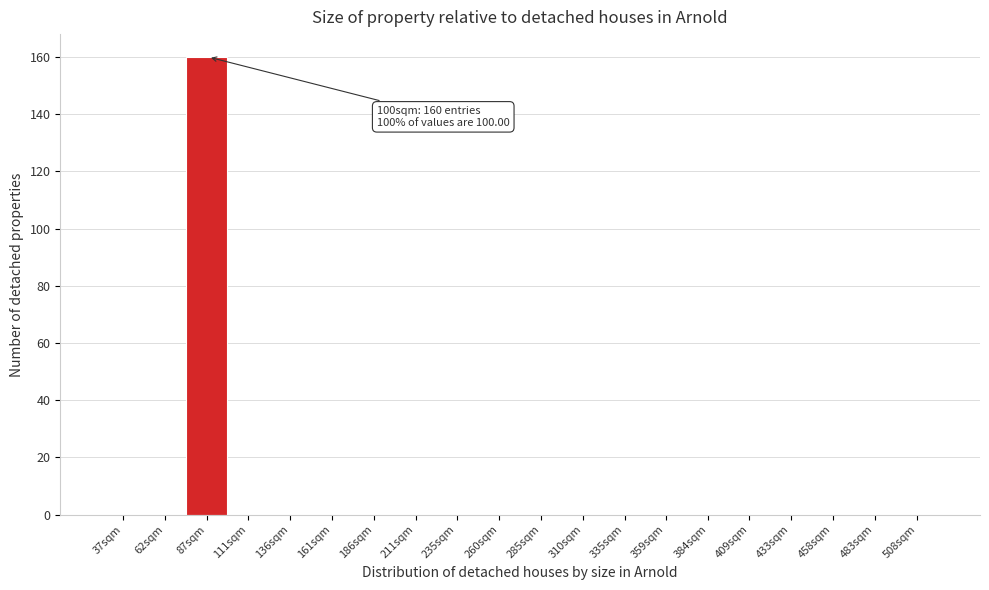

Reading left to right, what are all the values shown in this chart?

37sqm=0	62sqm=0	87sqm=160	111sqm=0	136sqm=0	161sqm=0	186sqm=0	211sqm=0	235sqm=0	260sqm=0	285sqm=0	310sqm=0	335sqm=0	359sqm=0	384sqm=0	409sqm=0	433sqm=0	458sqm=0	483sqm=0	508sqm=0